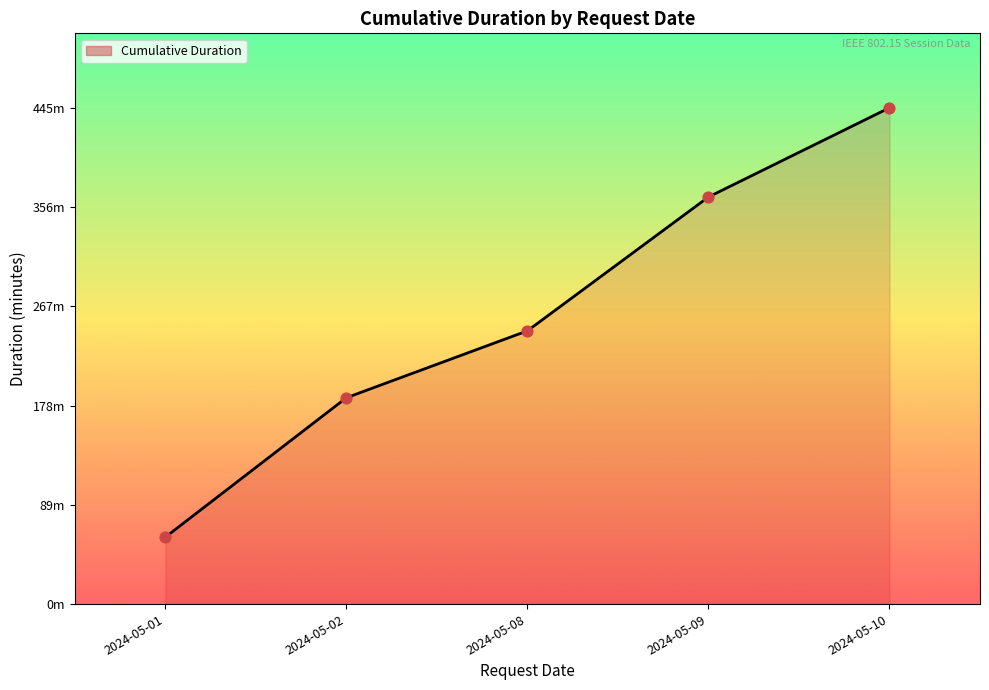

Between 2024-05-09 and 2024-05-02, which is larger?

2024-05-09